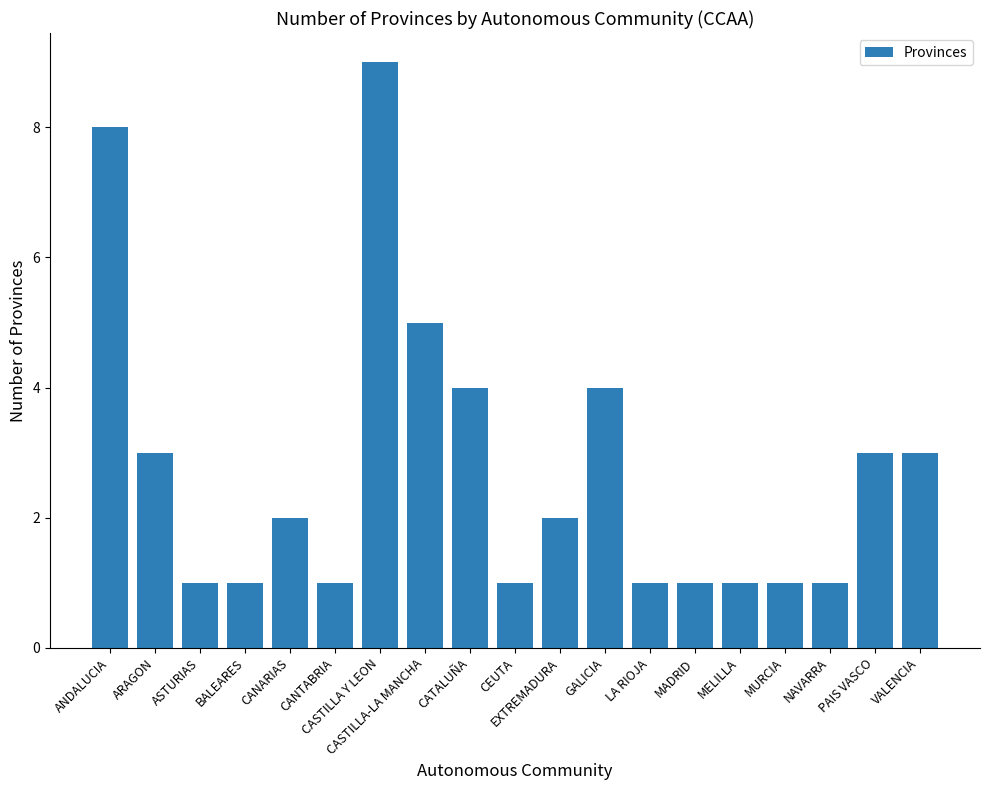

What position from the left is MADRID?

14